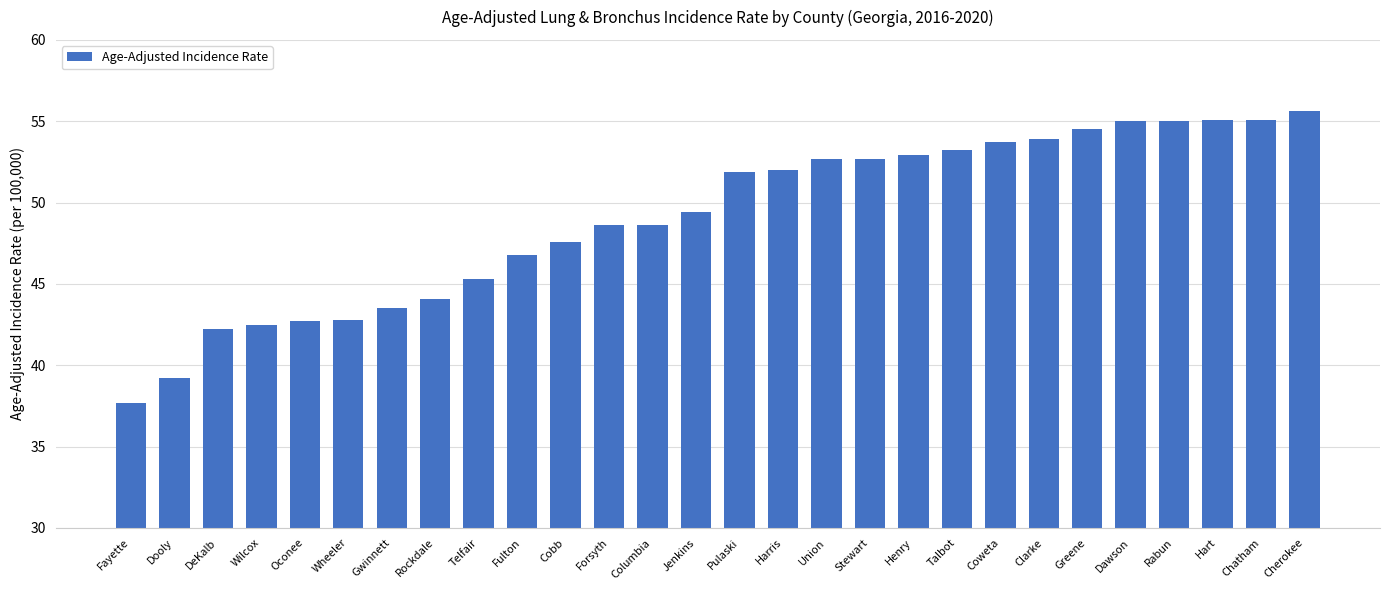

Which label corresponds to the largest value in the chart?

Cherokee